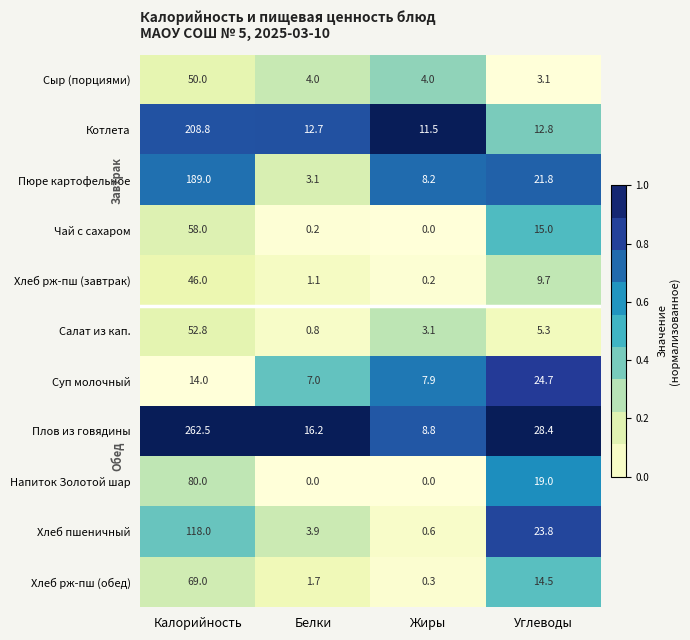

Which series has the largest range (max minus min)?

Плов из говядины